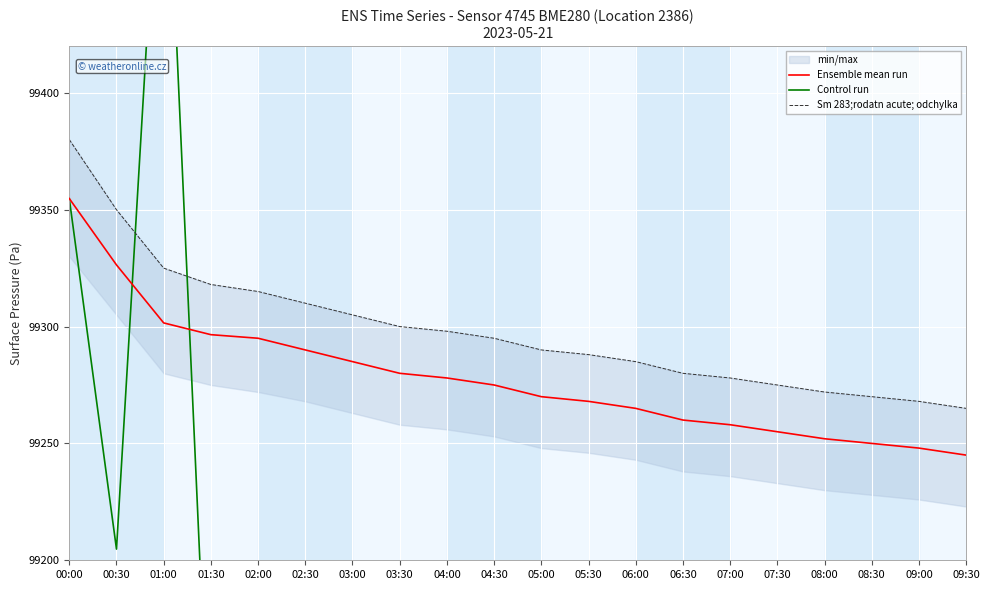

Which series has the largest total across all categories?

Sm 283;rodatn acute; odchylka